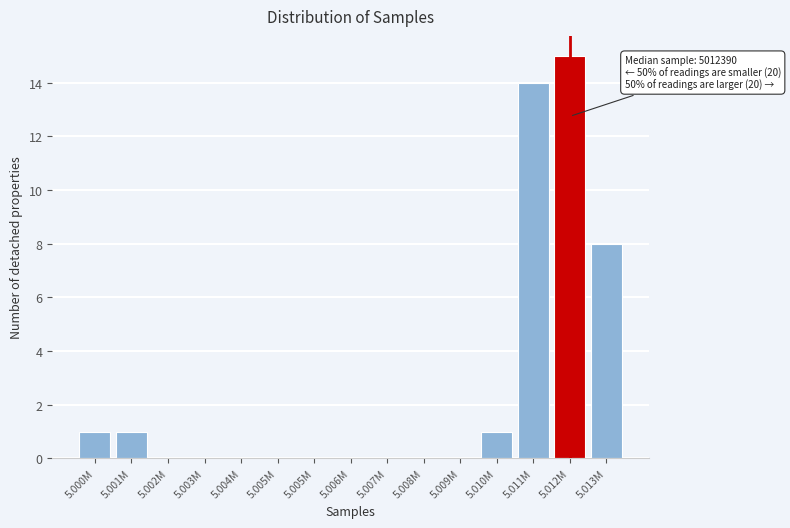

How many categories are shown in the chart?

15